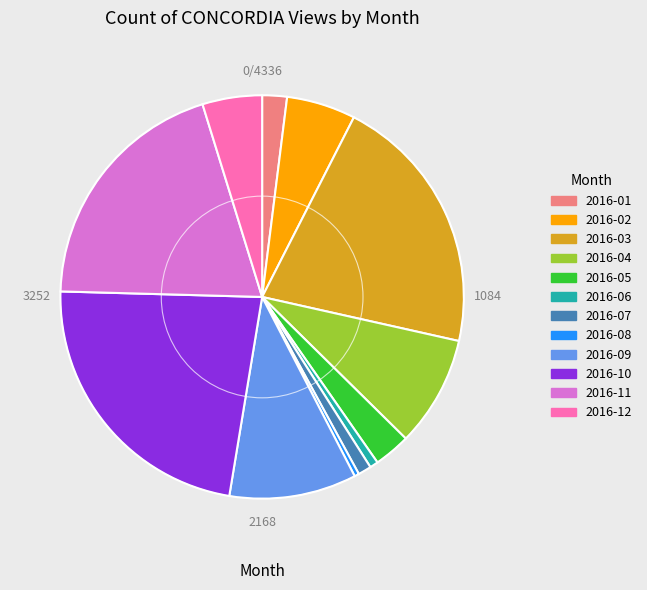

Count the number of slices in the pie.

12